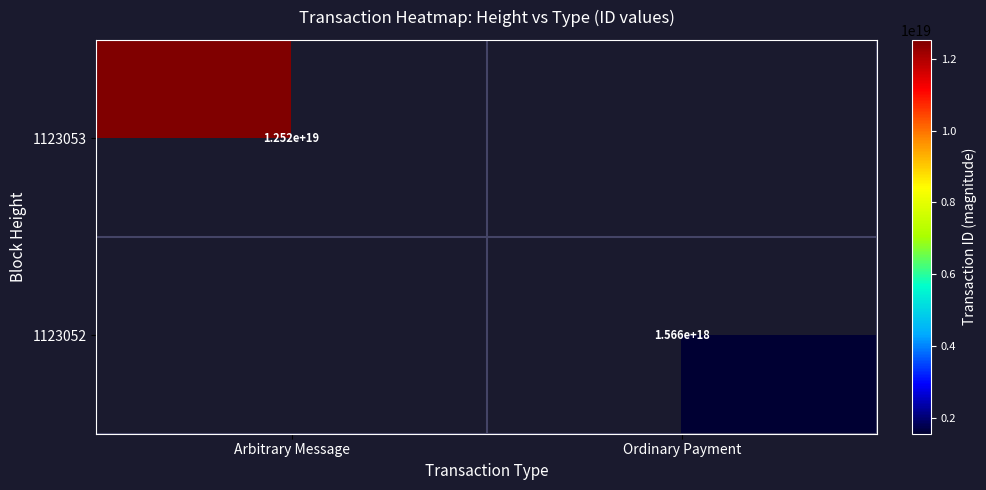

How many data points does each series have?

2